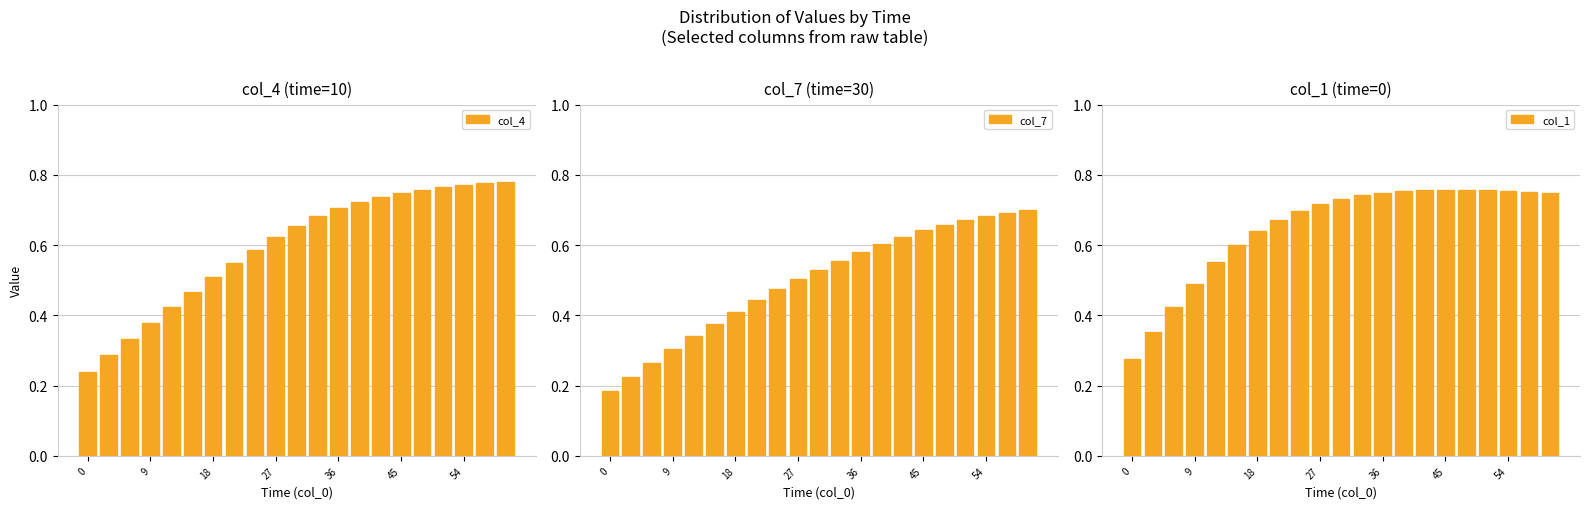

List the series in order of their overall mean, lowest first.

col_7, col_4, col_1